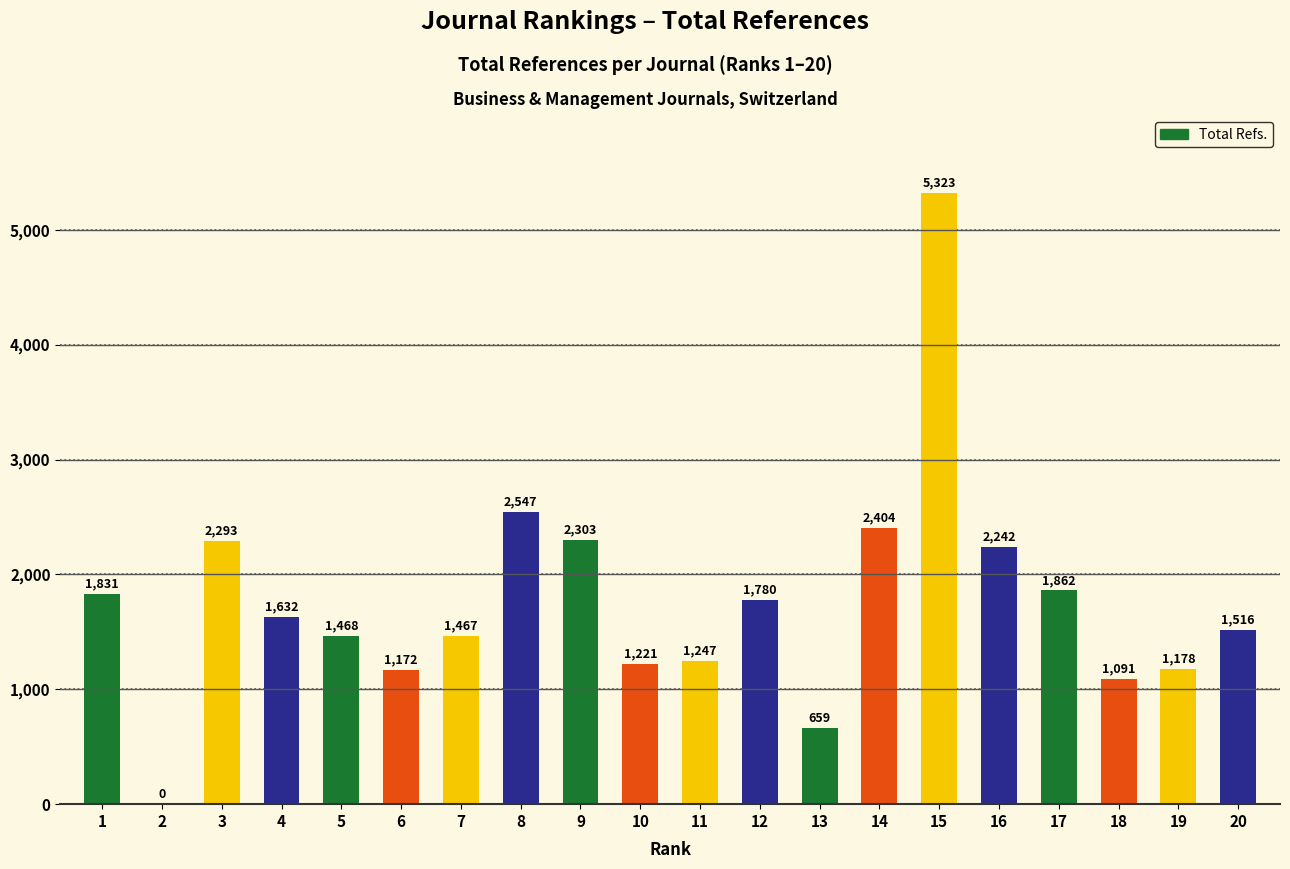

What is the change in value from 3 to 4?

-661